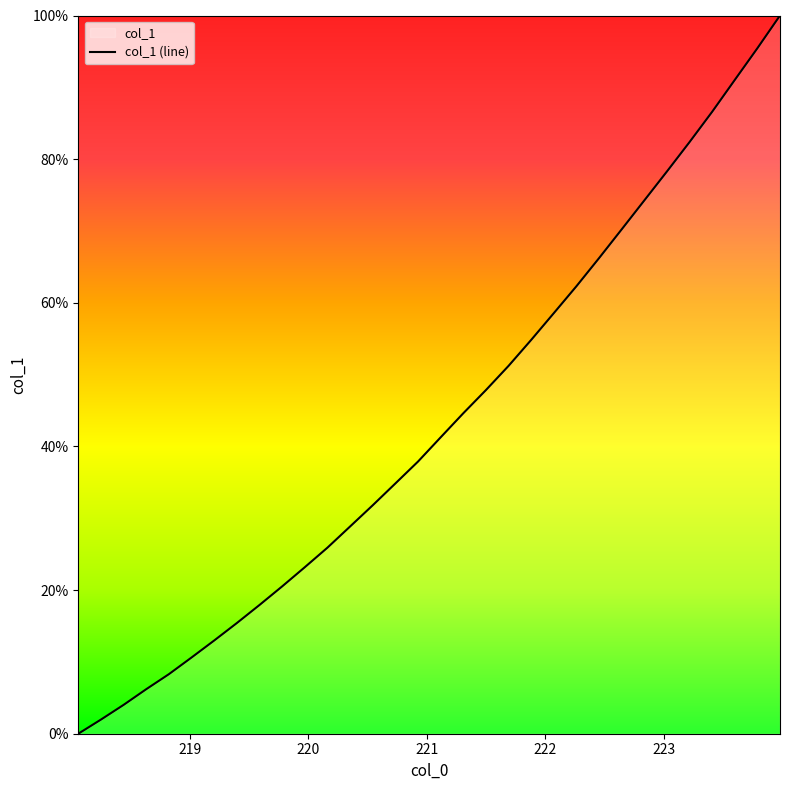

At which label does the data first exceed 41?

221.1174